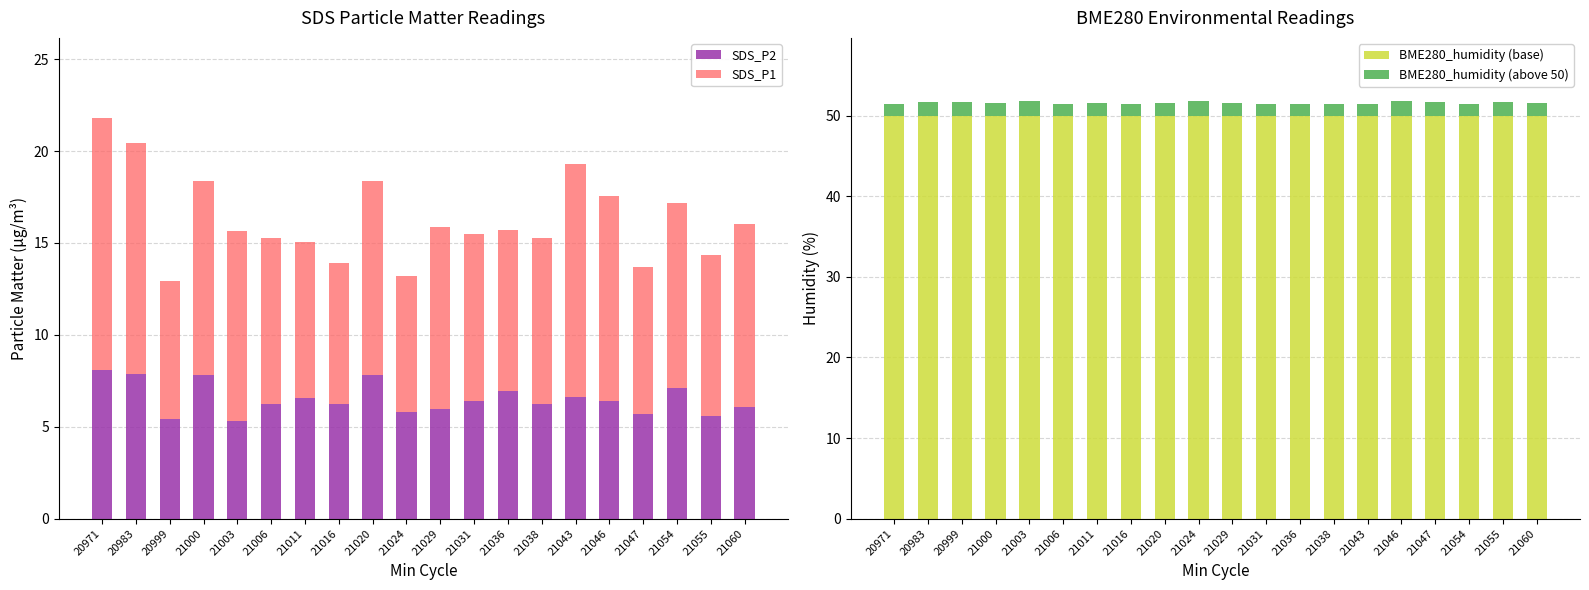

Which category has the highest value in the BME280_humidity (above 50) series?

21003